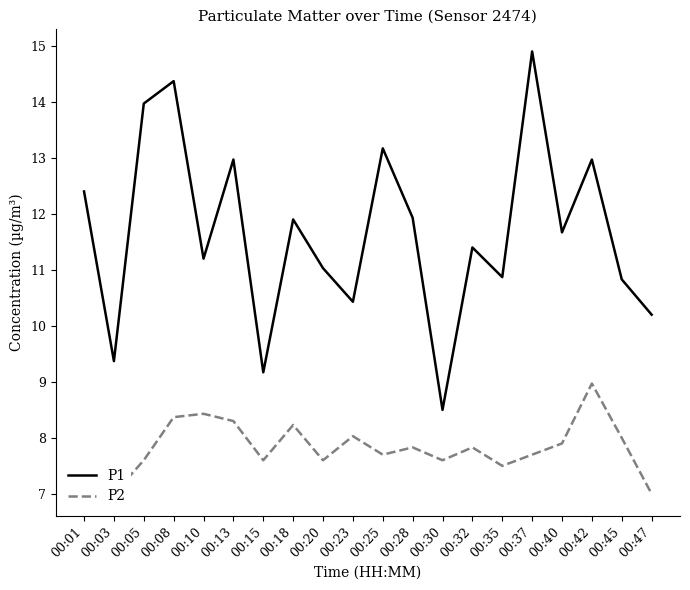

The value of P2 at 00:18 is 8.2. True or false?

True